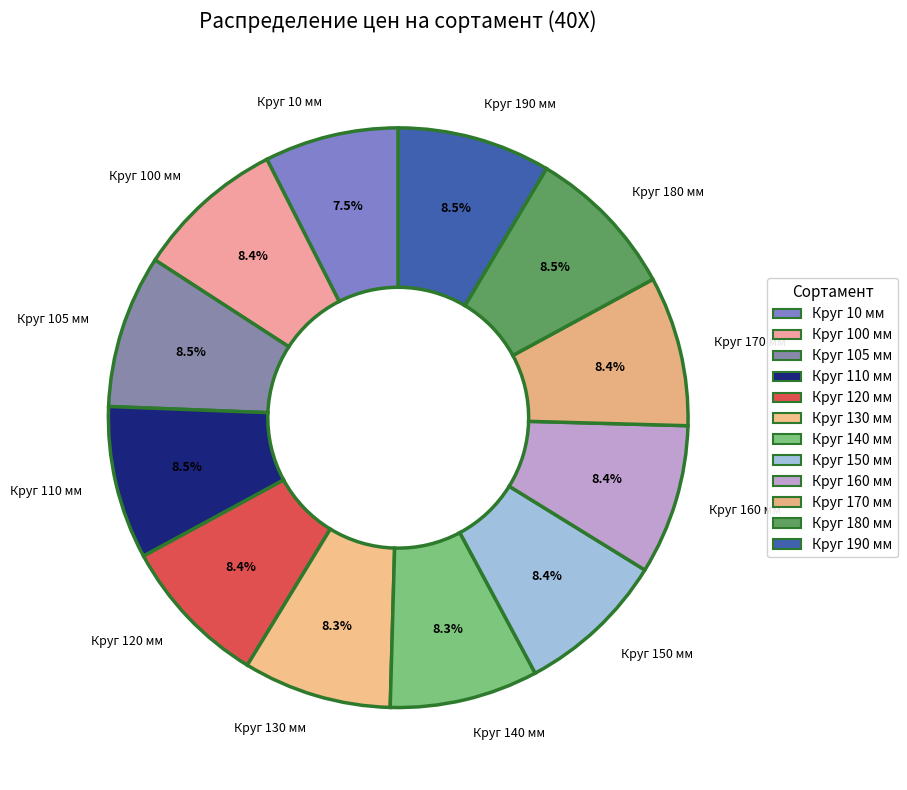

How many segments does this pie chart have?

12